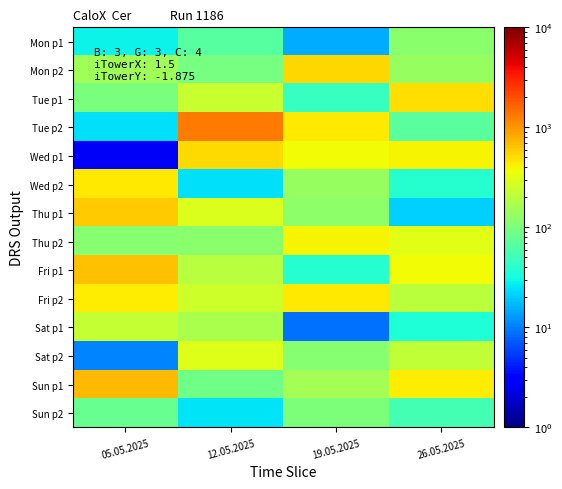

At 05.05.2025, list the series in order from largest to smallest.

Sun p1, Fri p1, Thu p1, Wed p2, Fri p2, Sat p1, Mon p2, Thu p2, Tue p1, Sun p2, Mon p1, Tue p2, Sat p2, Wed p1